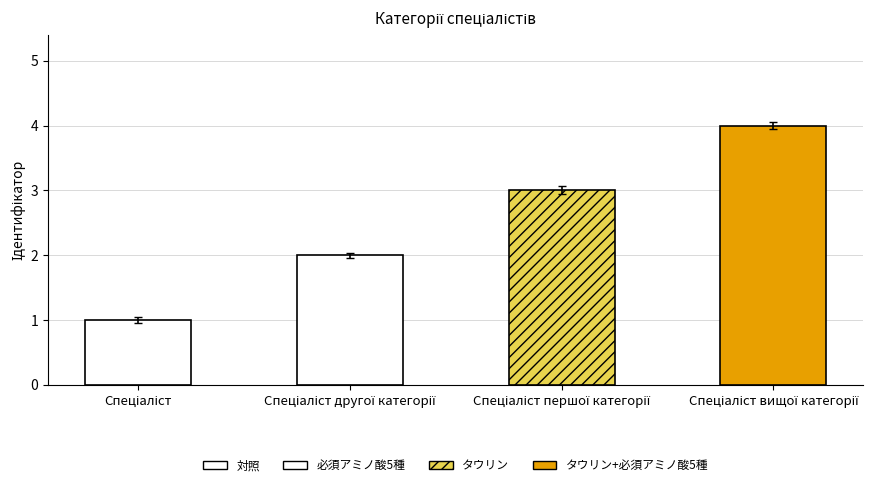

What is the sum of all values?

10